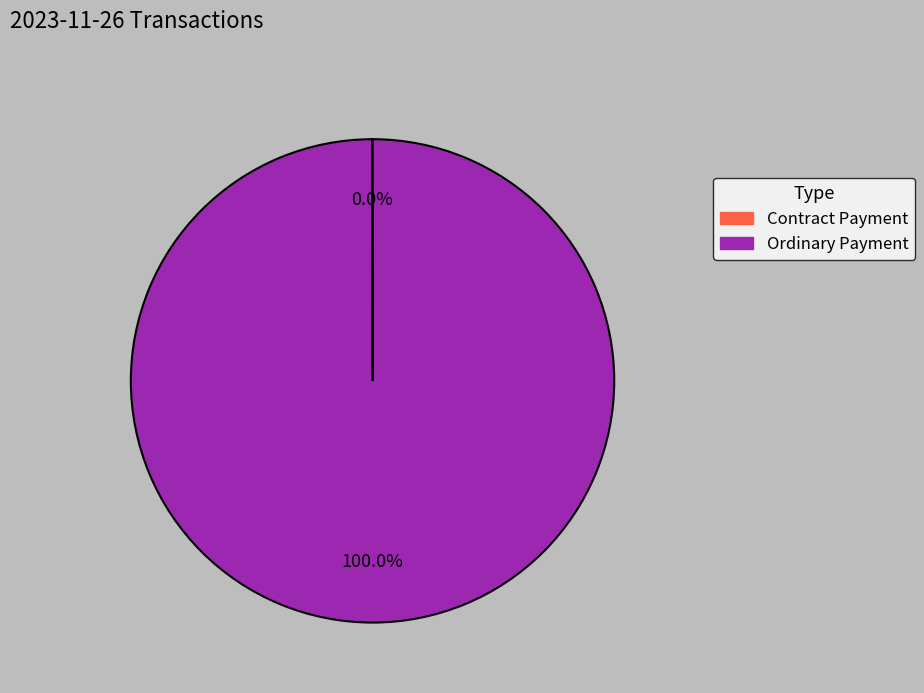

Which slice is the largest?

Ordinary Payment